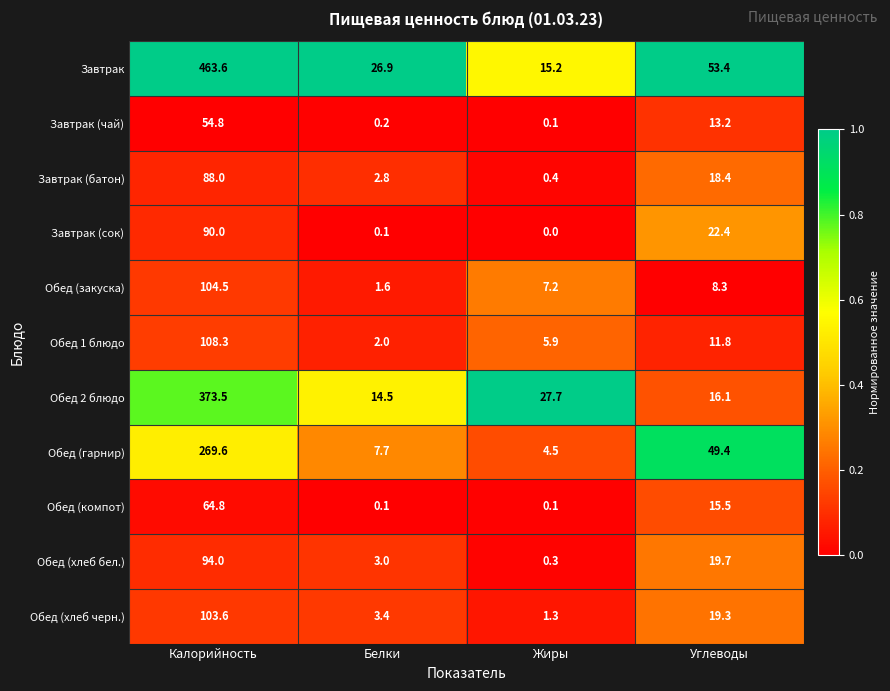

Which label corresponds to the largest value in the chart?

Калорийность